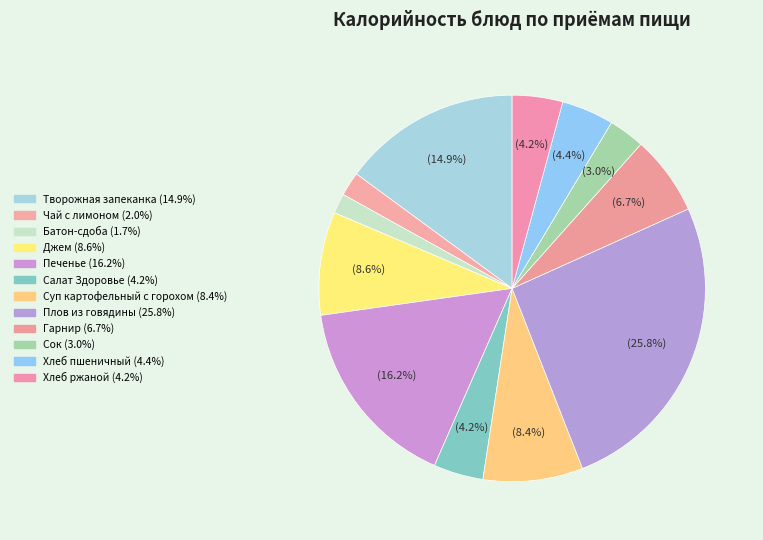

How many segments does this pie chart have?

12